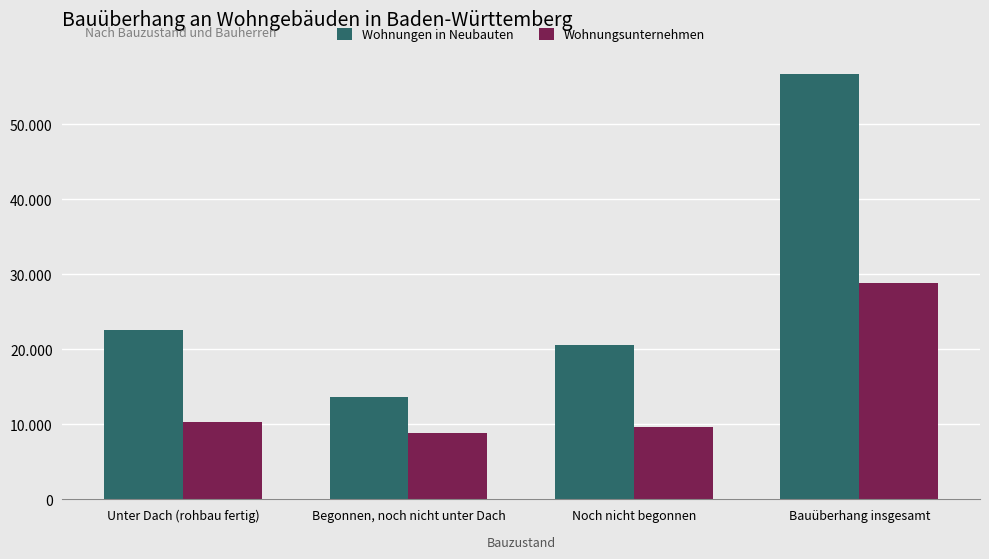

What is the approximate value of Wohnungsunternehmen at Bauüberhang insgesamt, to the nearest 10?

28860